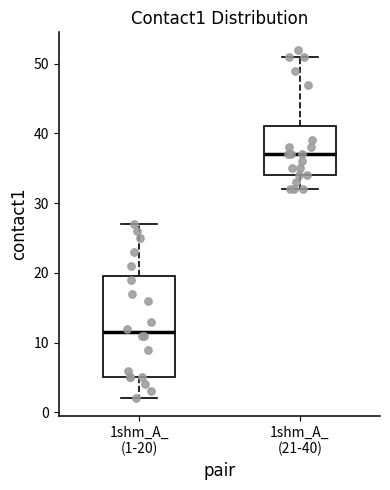

Which box's median line is the highest?

1shm_A_ (21-40)